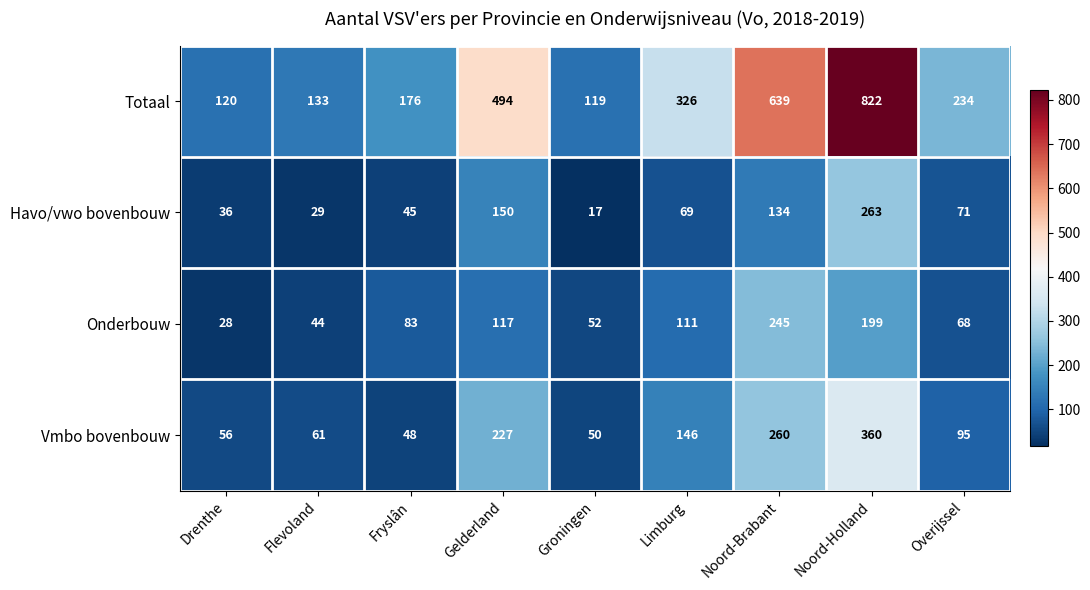

The Havo/vwo bovenbouw series shows 46 at Flevoland. True or false?

False